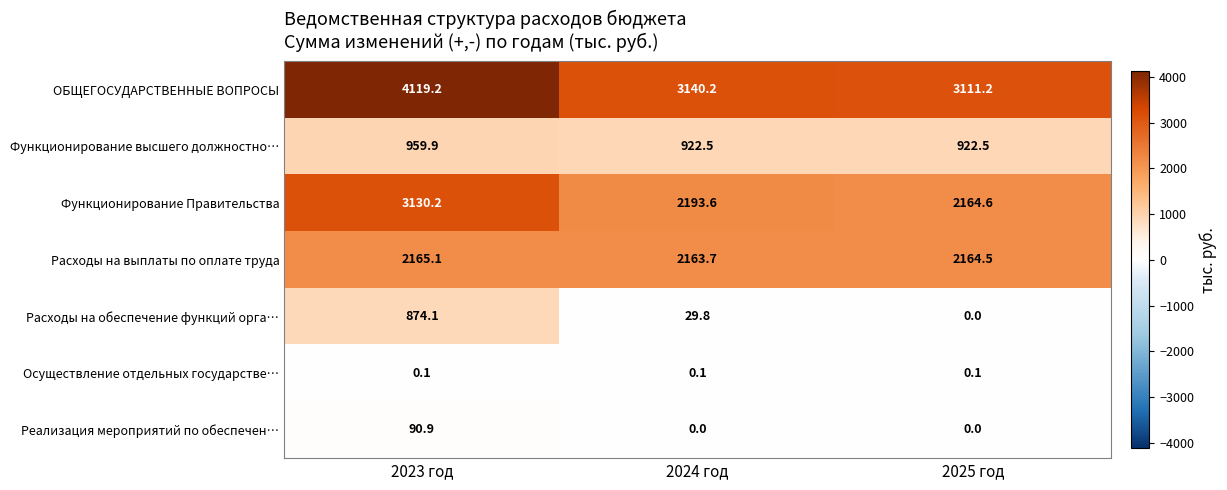

What is the greatest value displayed?

4119.2